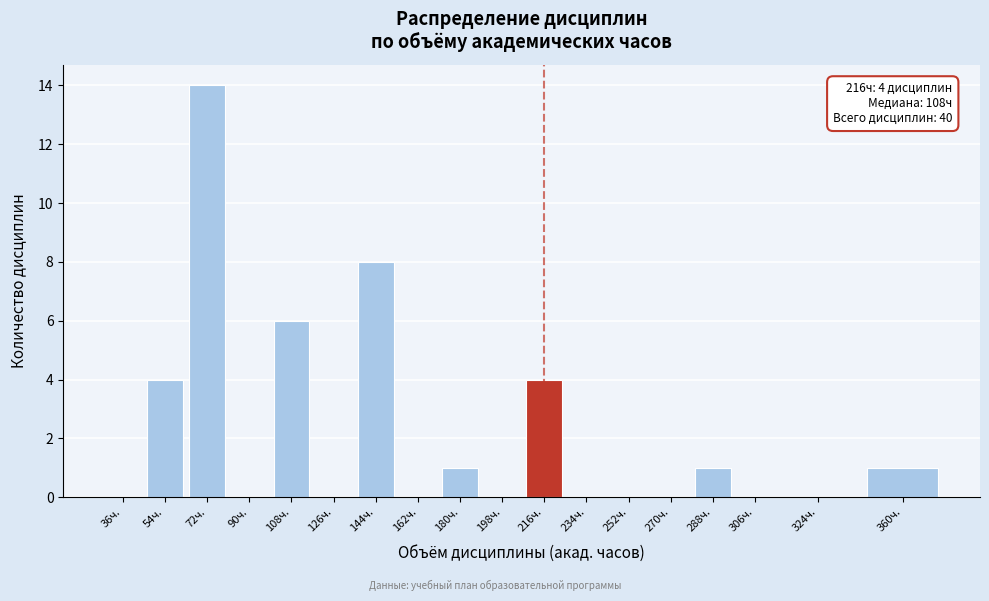

Reading right to left, list all the values displayed in this chart.

360ч.=1	324ч.=0	306ч.=0	288ч.=1	270ч.=0	252ч.=0	234ч.=0	216ч.=4	198ч.=0	180ч.=1	162ч.=0	144ч.=8	126ч.=0	108ч.=6	90ч.=0	72ч.=14	54ч.=4	36ч.=0